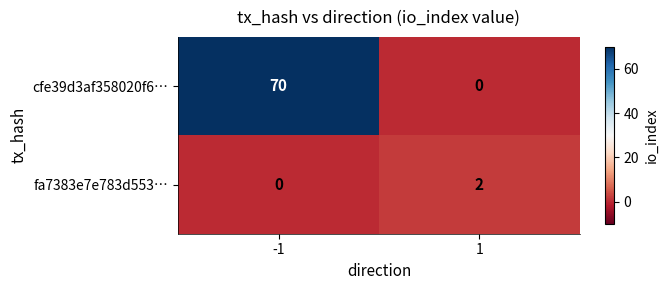

True or false: fa7383e7e783d553… has a value of 0 at -1.

True